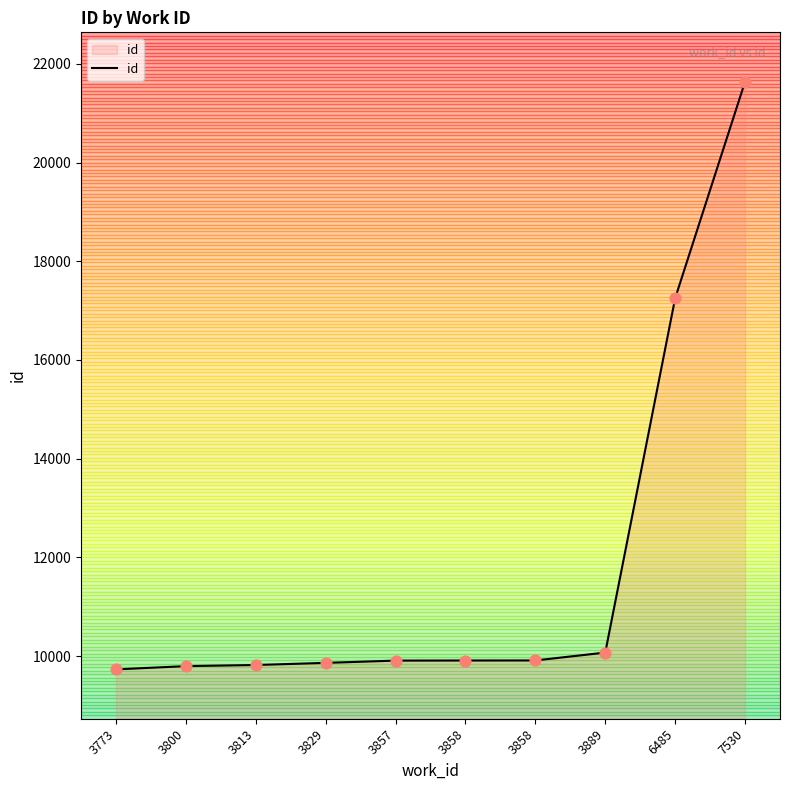

Between 3800 and 3858, which is larger?

3858